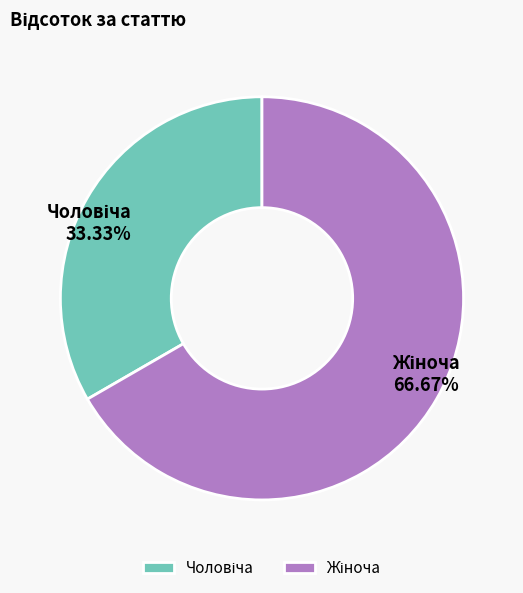

Does any single category account for the majority?

Yes